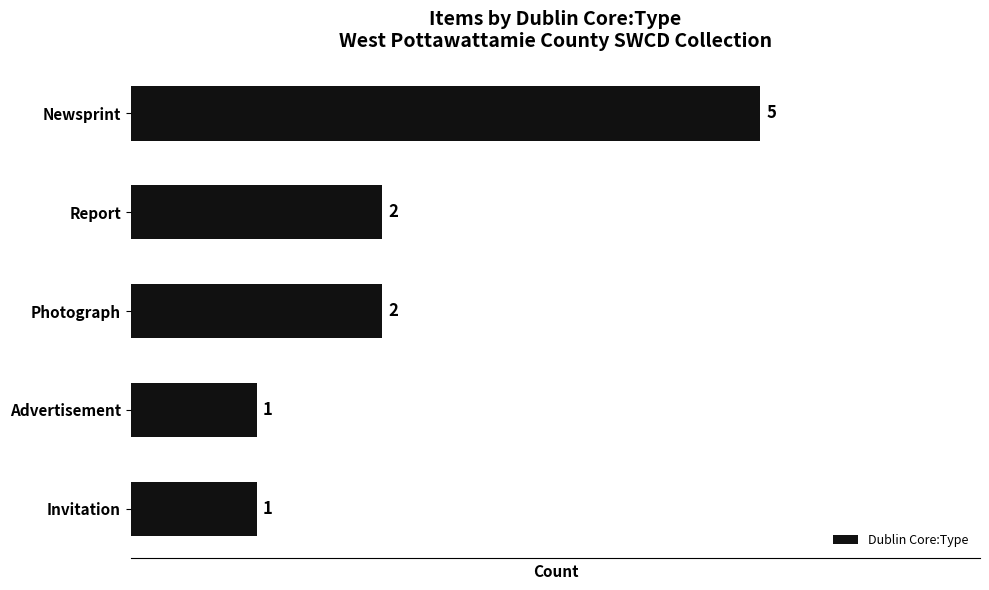

Is it true that the value at Report is 2?

True